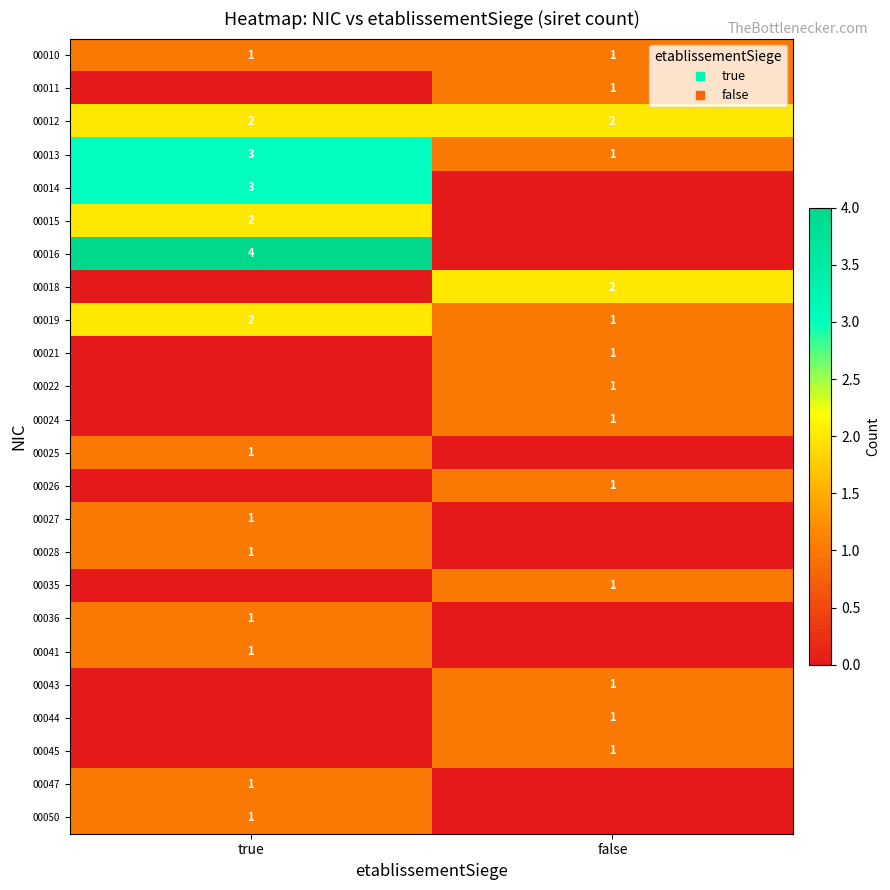

Which series has the largest total across all categories?

row_2